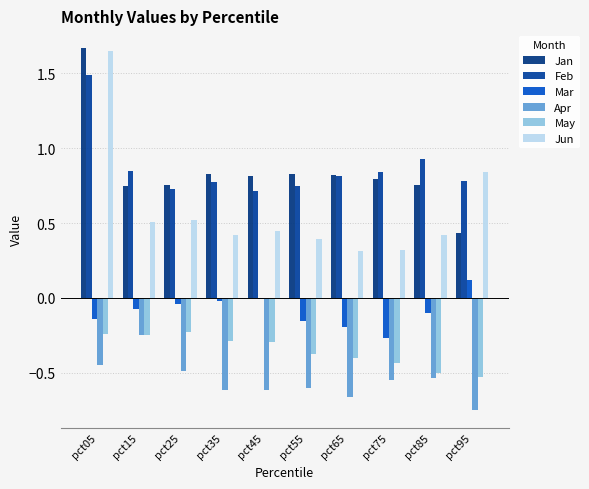

Between pct25 and pct75, which series saw the biggest shift?

Mar